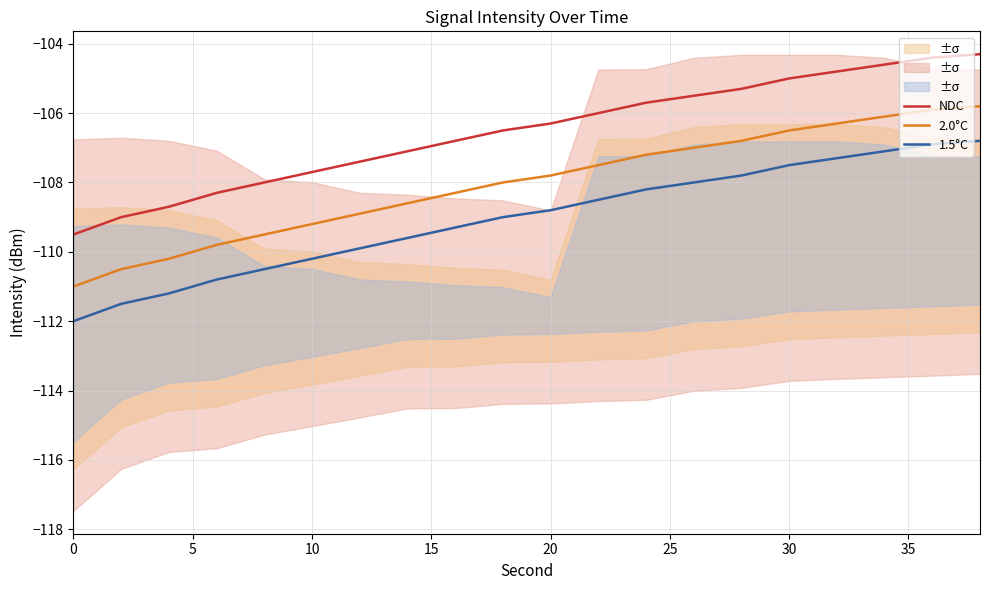

True or false: NDC and 2.0°C cross at least once.

False